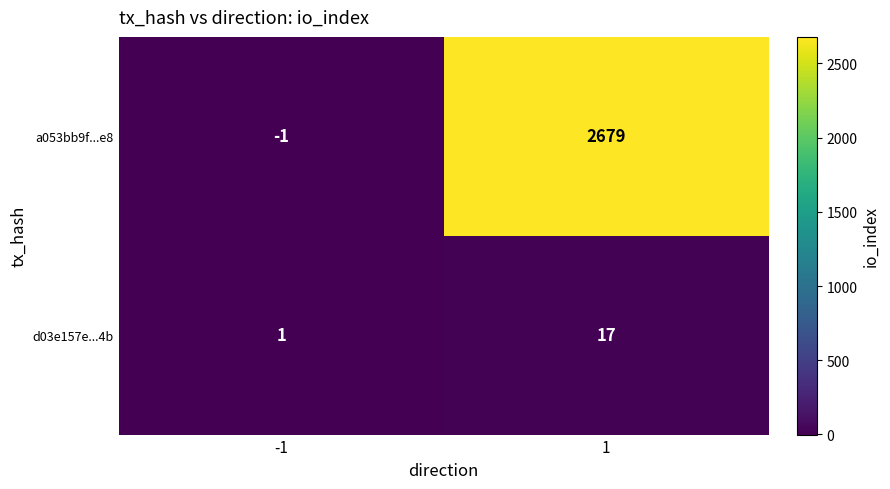

Reading right to left, extract all data points from this chart.

a053bb9f...e8: 1=2679	-1=-1
d03e157e...4b: 1=17	-1=1